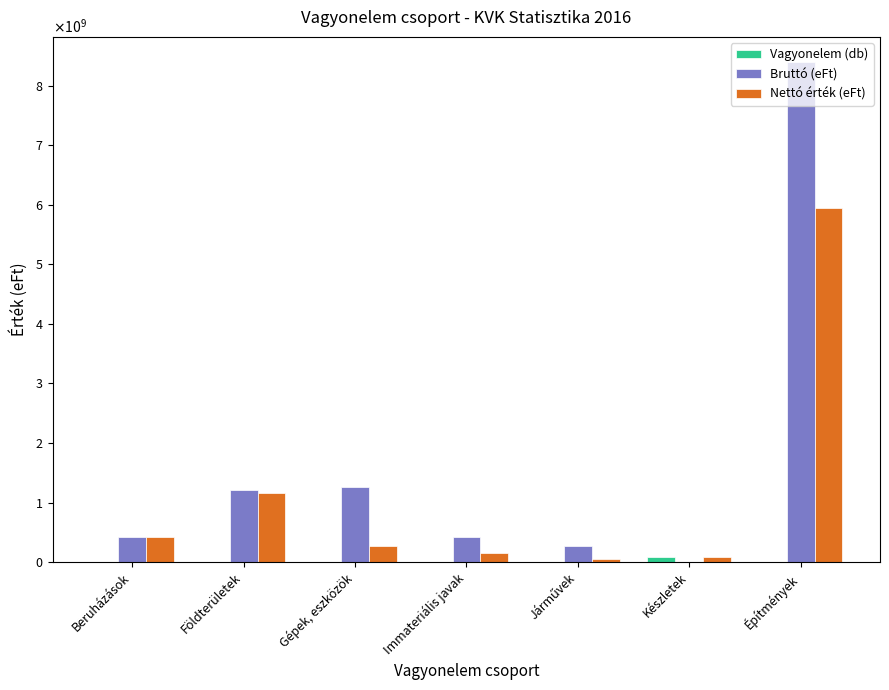

True or false: Nettó érték (eFt) has a value of 133217462 at Készletek.

False